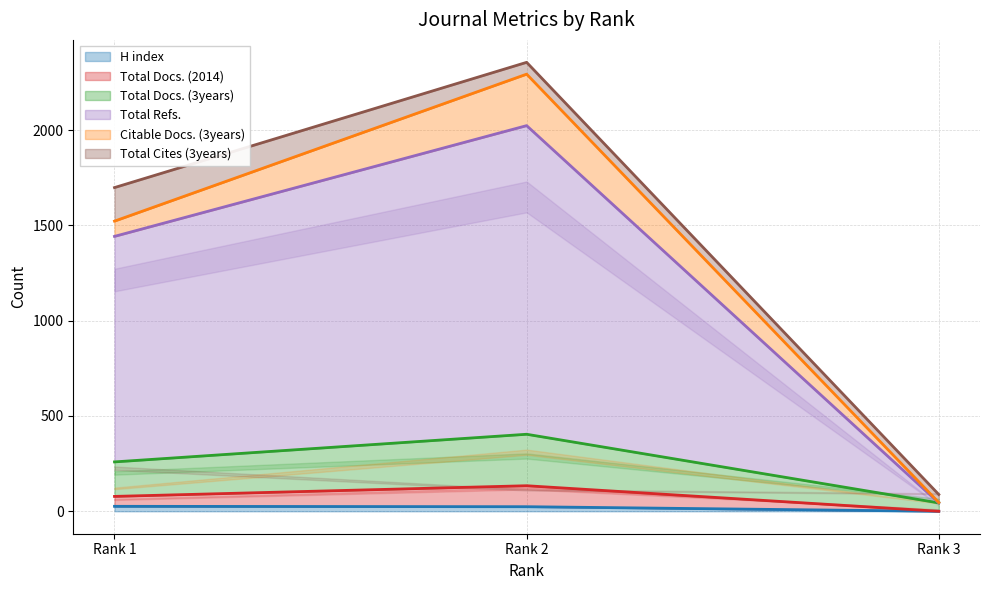

The value of H index at Rank 3 is 0. True or false?

True